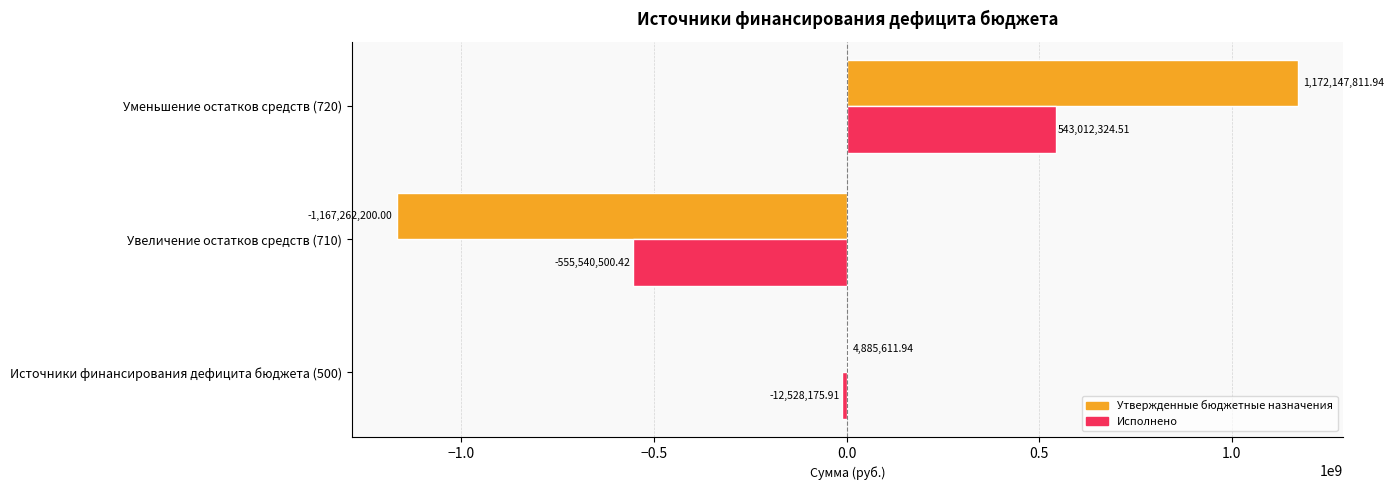

What is the sum of the Утвержденные бюджетные назначения values at Источники финансирования дефицита бюджета (500) and Увеличение остатков средств (710)?

-1162376588.1